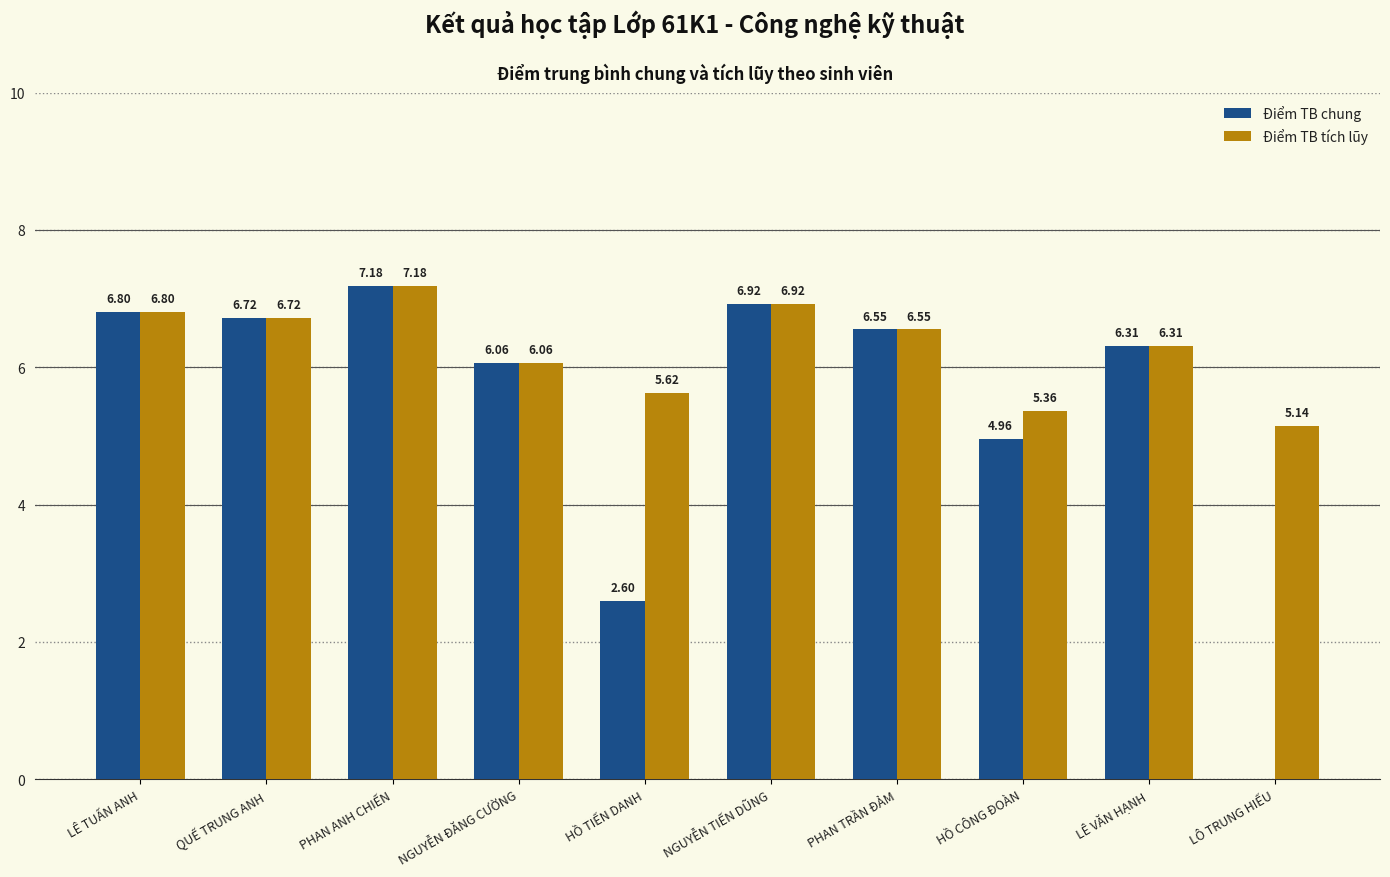

True or false: Điểm TB tích lũy has a value of 10.5 at LÊ TUẤN ANH.

False